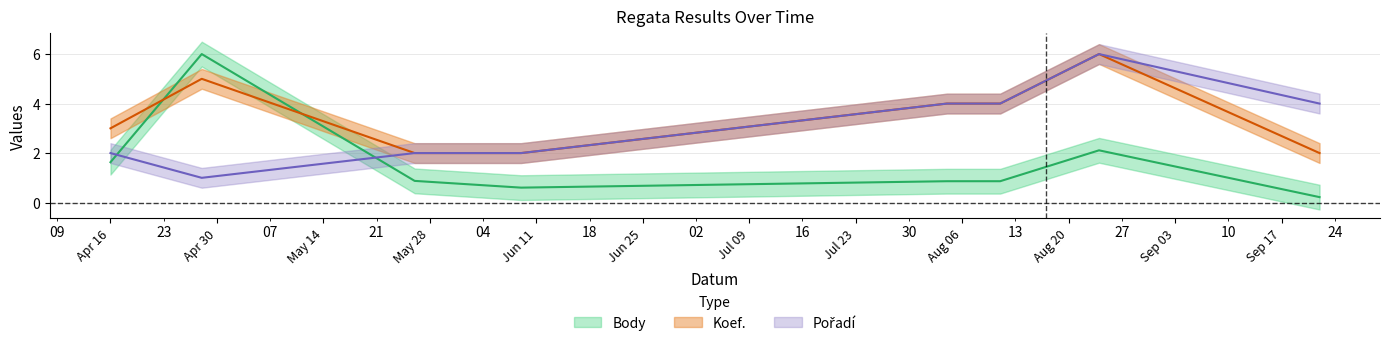

What is the highest value of the Pořadí series?

6.0